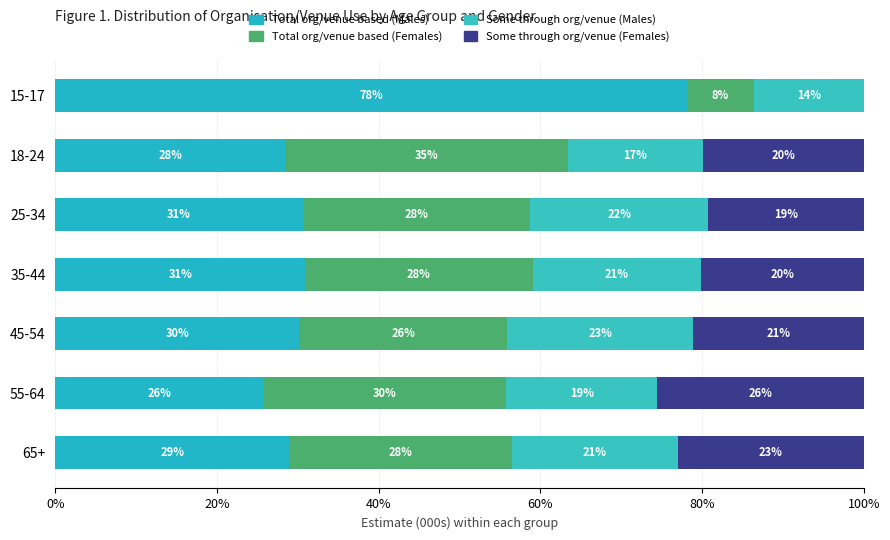

How many categories are shown in the chart?

7